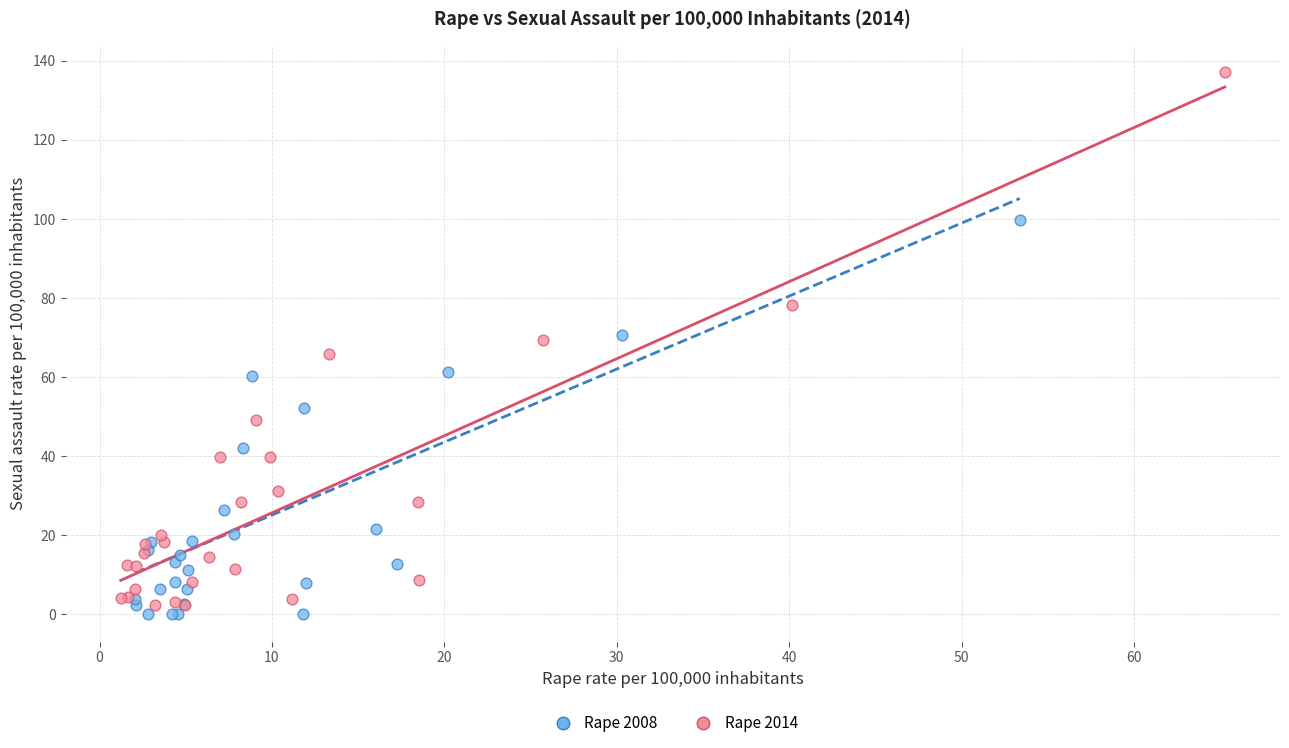

Which series has the widest spread of Y values?

Rape 2014